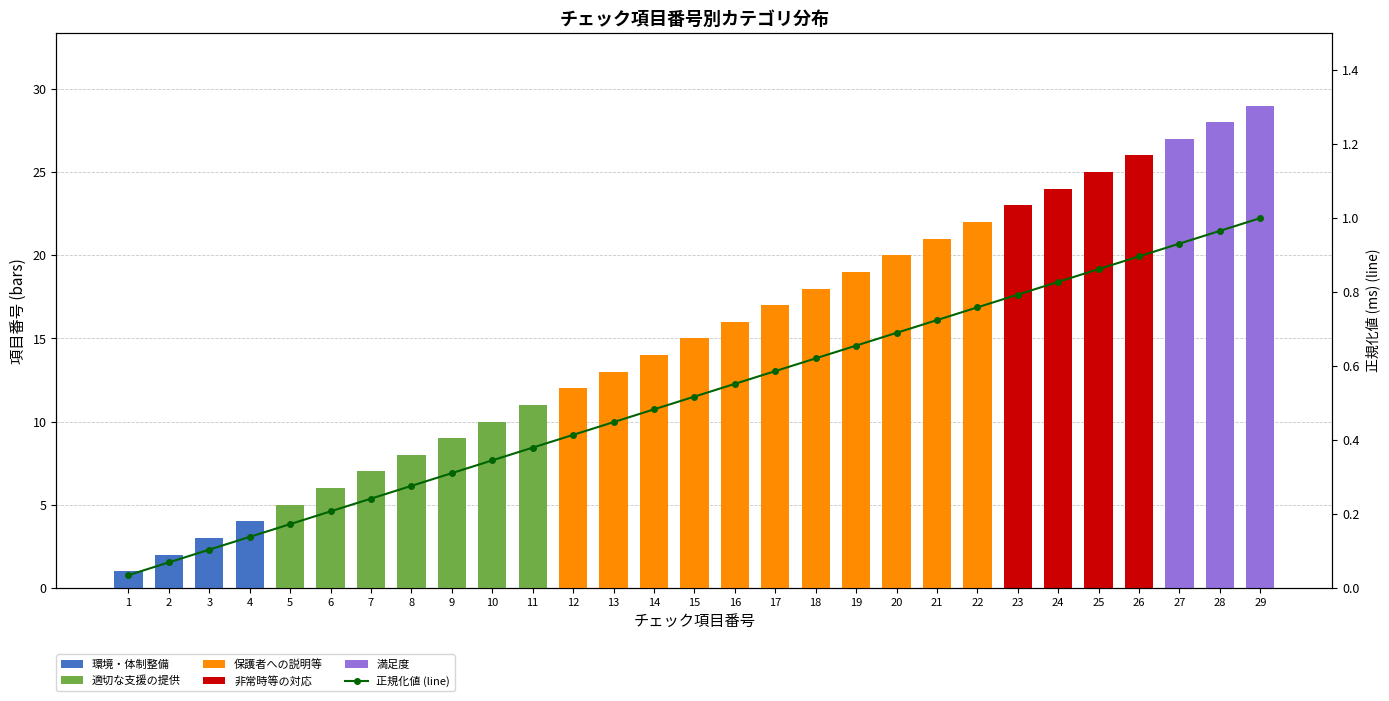

Which has a higher value, 27 or 4?

27